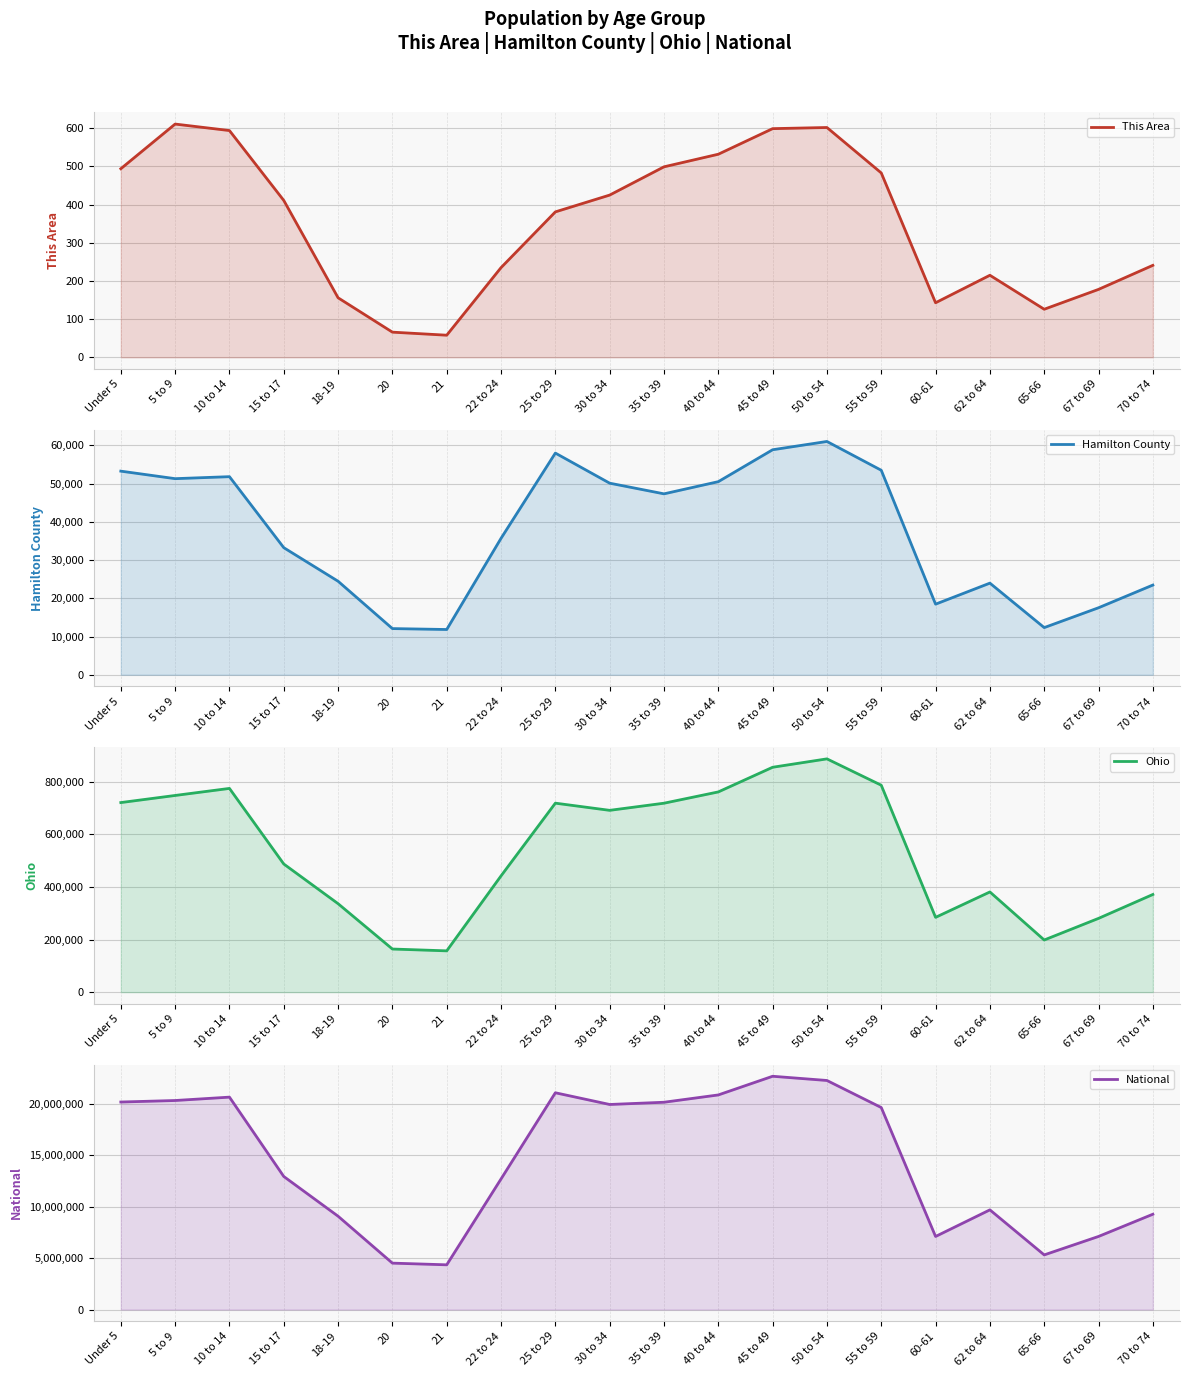

Between 50 to 54 and 40 to 44, which is larger?

50 to 54